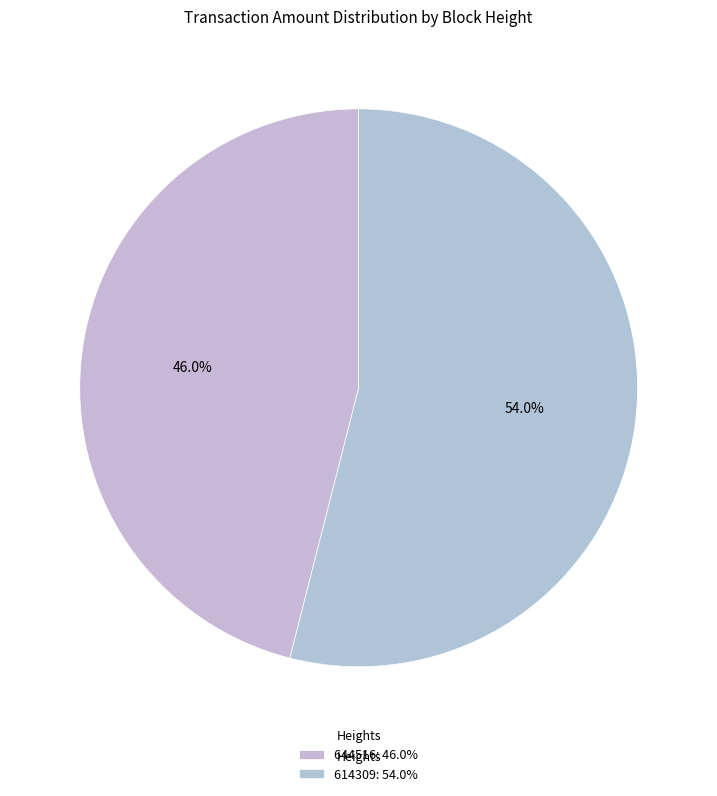

To the nearest percent, what is the combined percentage of 644516 and 614309?

100%